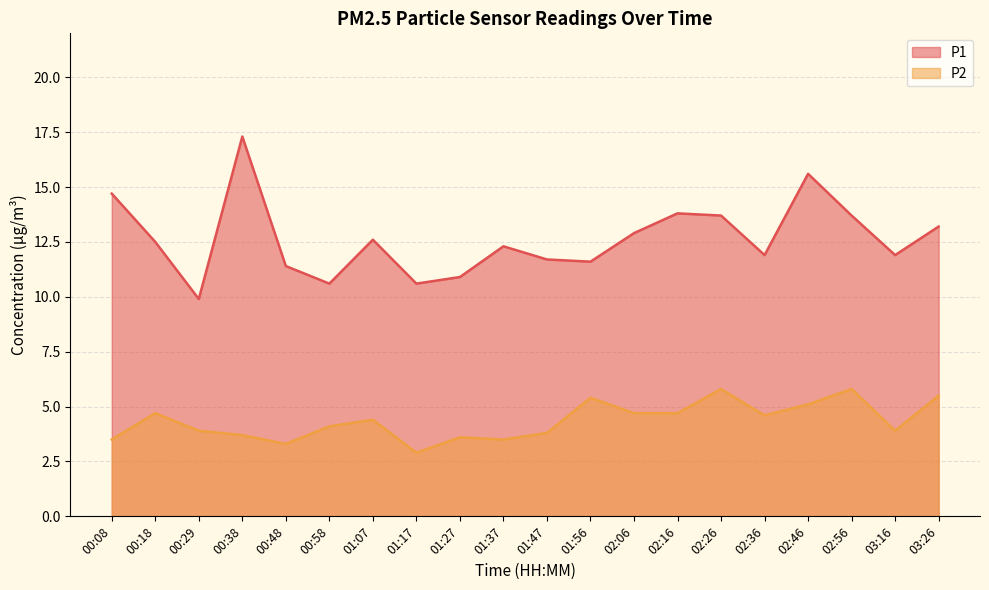

Where is the first local maximum for P1?

00:38